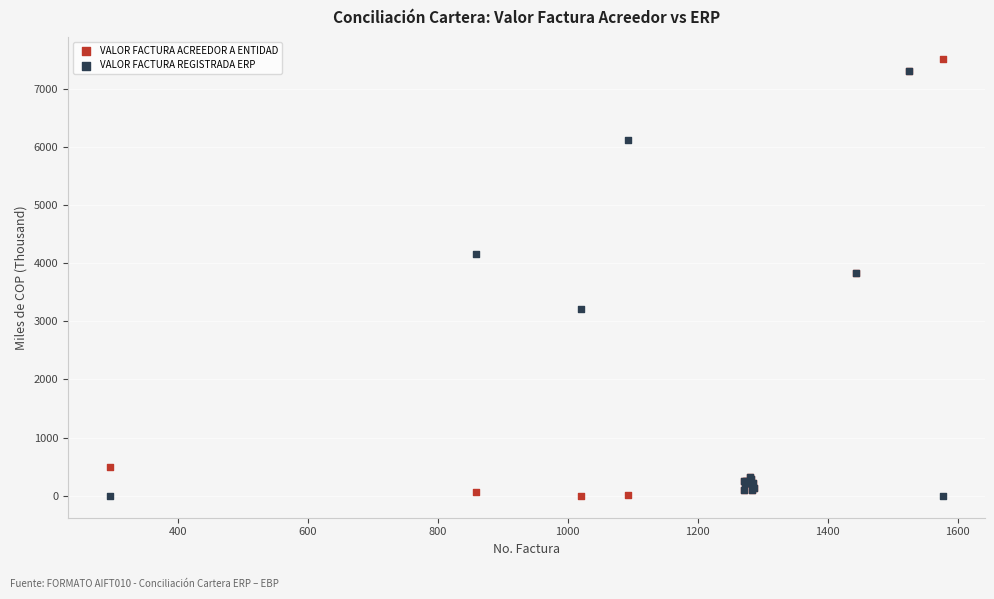

What are all the series names shown in the legend?

VALOR FACTURA ACREEDOR A ENTIDAD, VALOR FACTURA REGISTRADA ERP